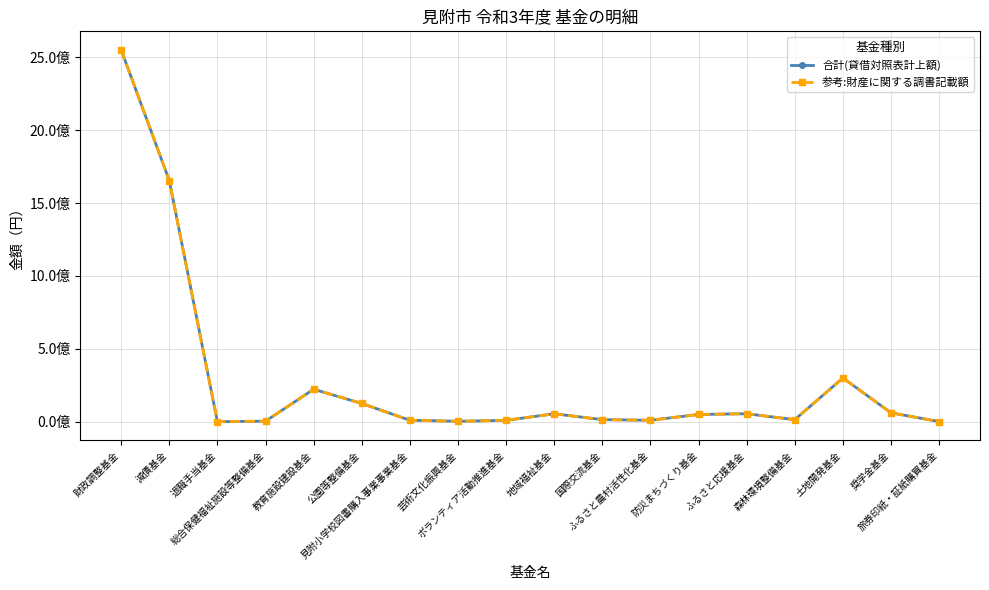

Is this an area chart (filled region under the line)?

No